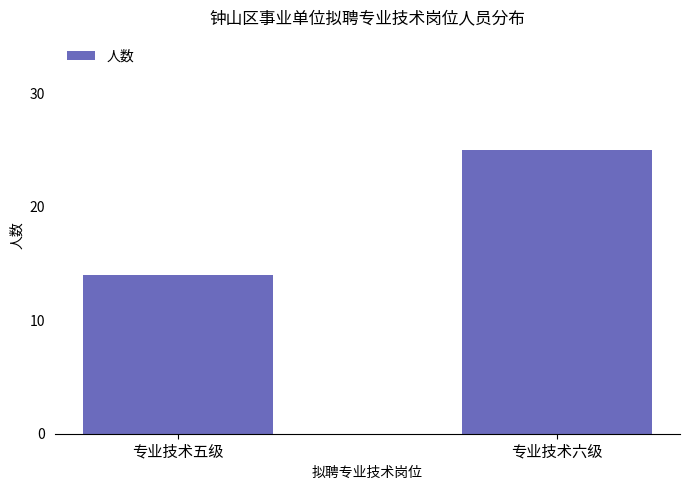

What is the sum of the values at 专业技术六级 and 专业技术五级?

39